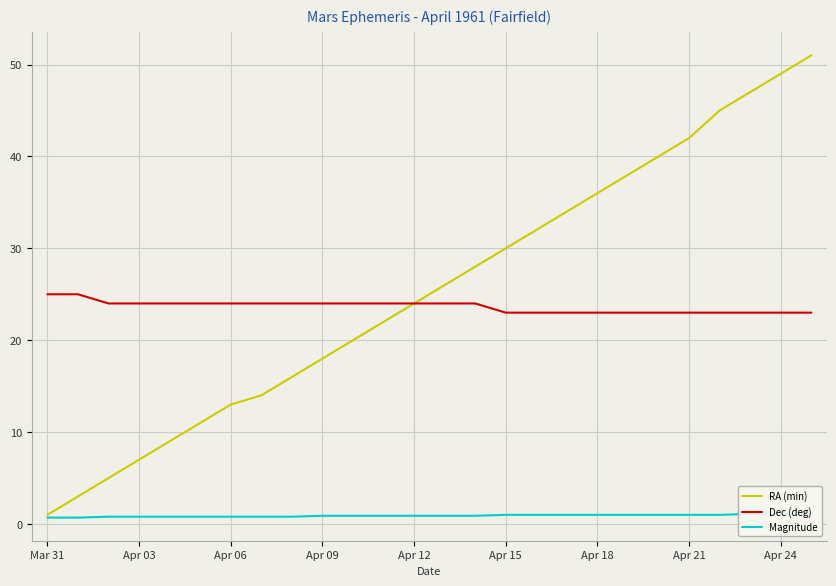

What is the highest value of the RA (min) series?

51